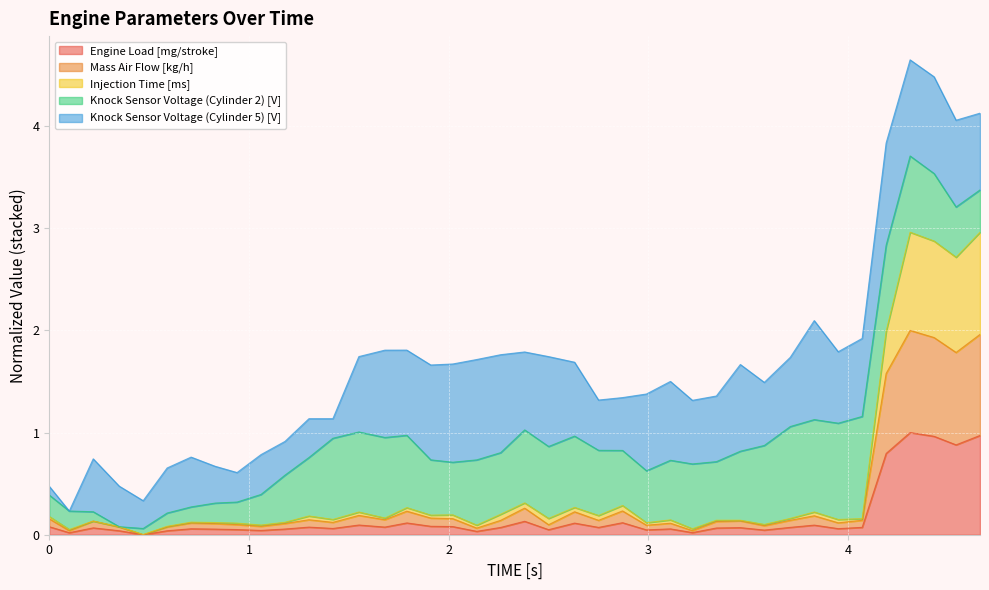

What is the maximum value for Engine Load [mg/stroke]?

1.0